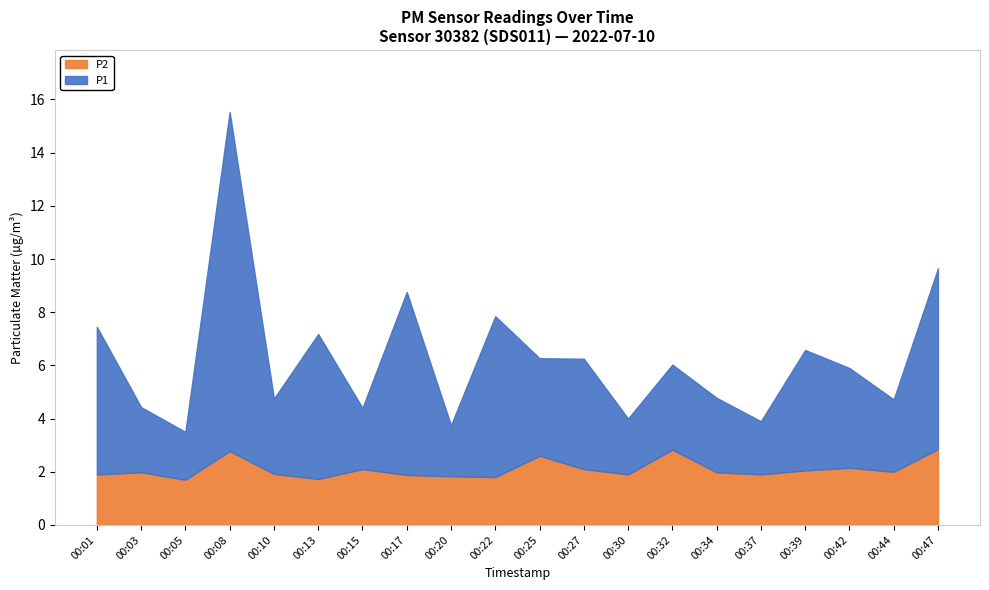

At which category is the sum across all series the highest?

00:08